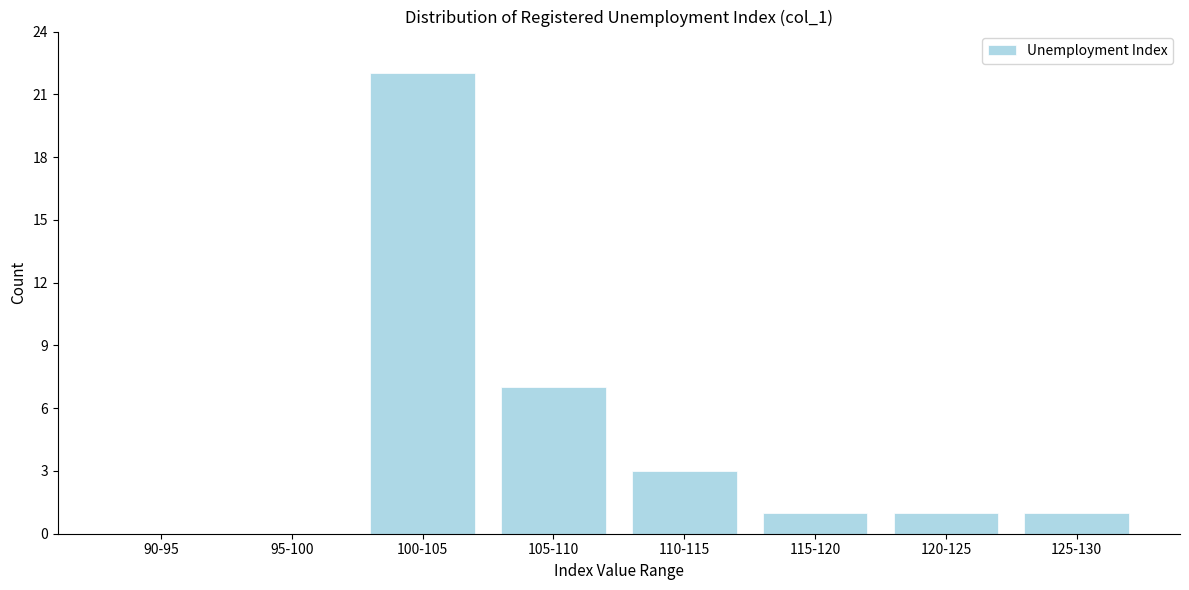

Reading right to left, extract all data points from this chart.

125-130=1	120-125=1	115-120=1	110-115=3	105-110=7	100-105=22	95-100=0	90-95=0